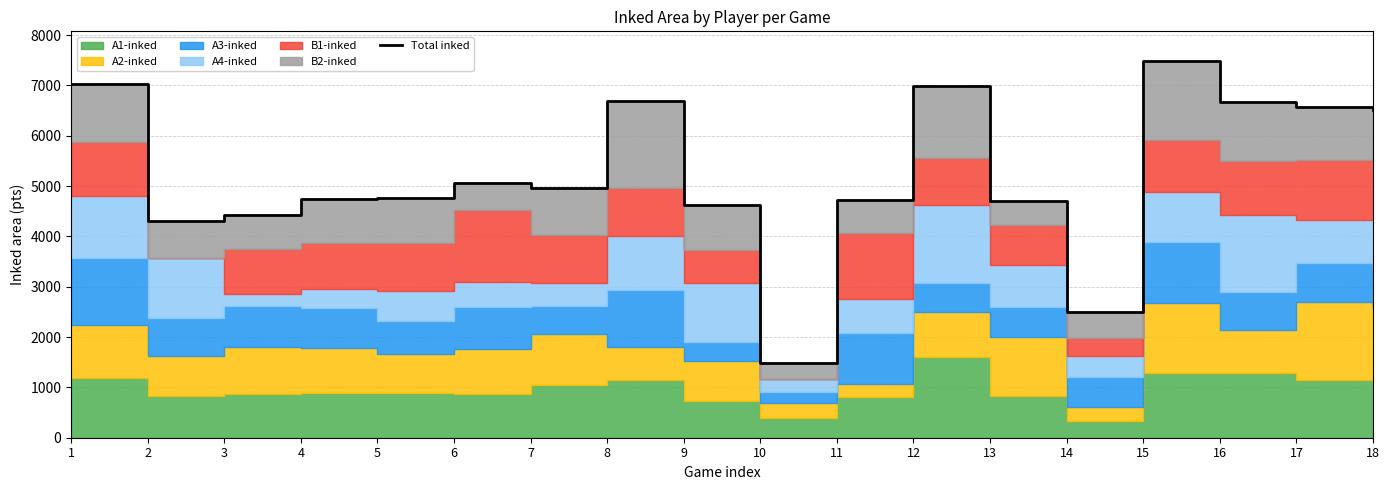

Count the number of categories in the chart.

18